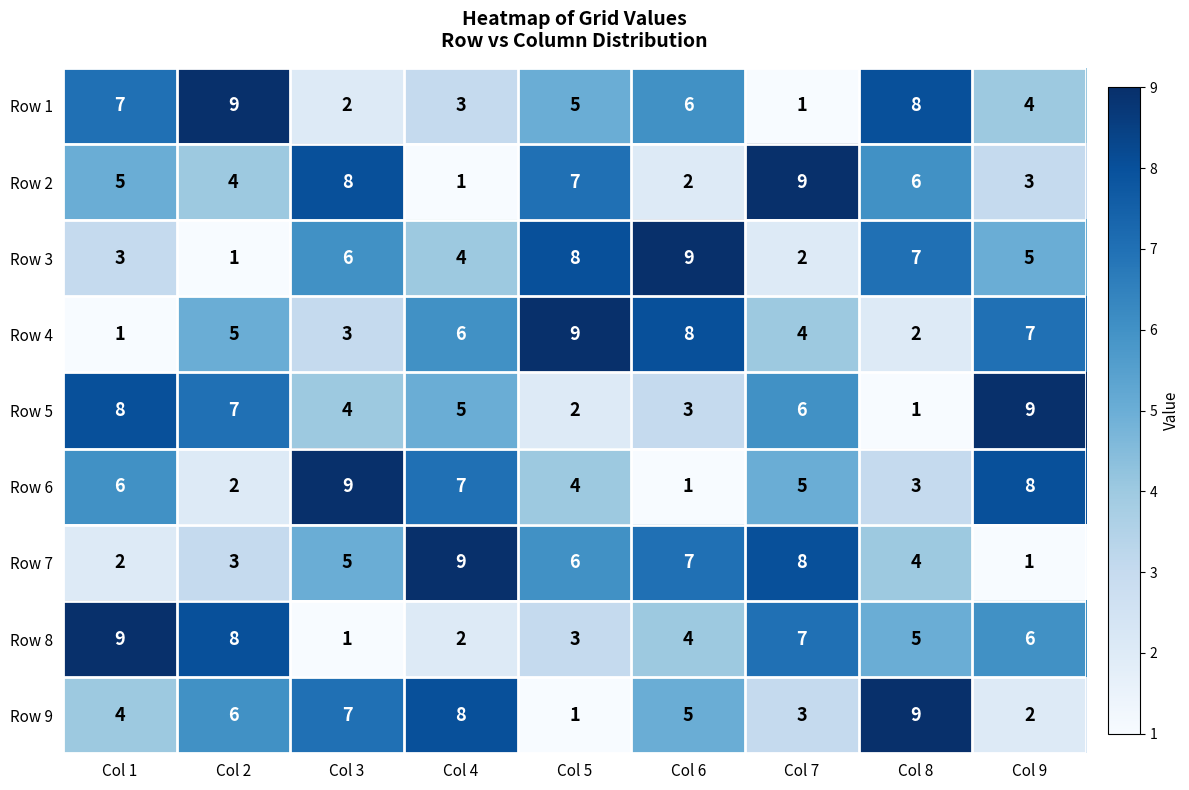

How many Row 3 values are between 3 and 7?

5